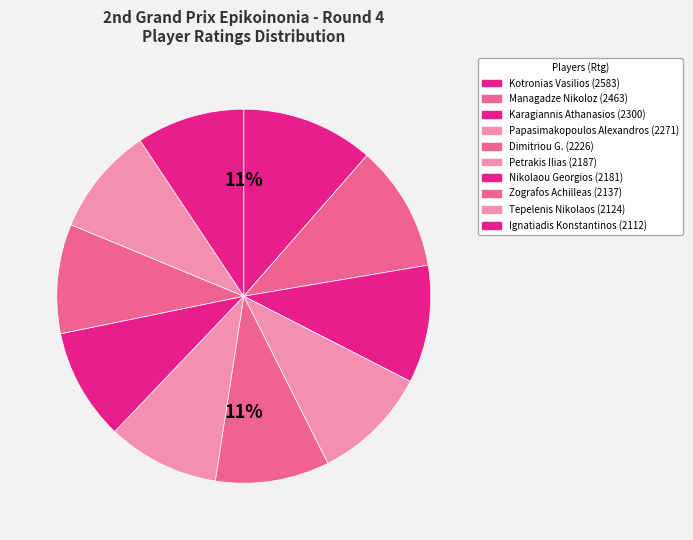

Which category has the biggest portion of the pie?

Kotronias Vasilios